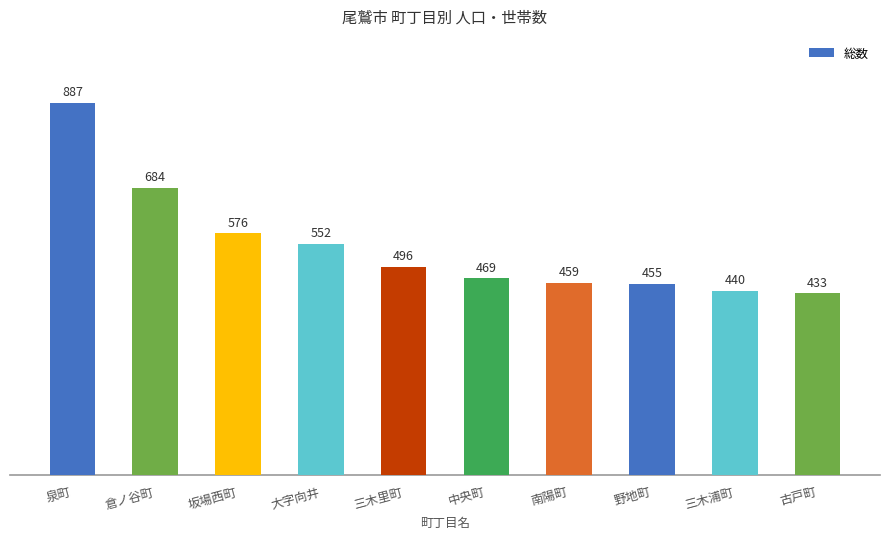

Reading right to left, transcribe all the data shown in this chart.

古戸町=433	三木浦町=440	野地町=455	南陽町=459	中央町=469	三木里町=496	大字向井=552	坂場西町=576	倉ノ谷町=684	泉町=887